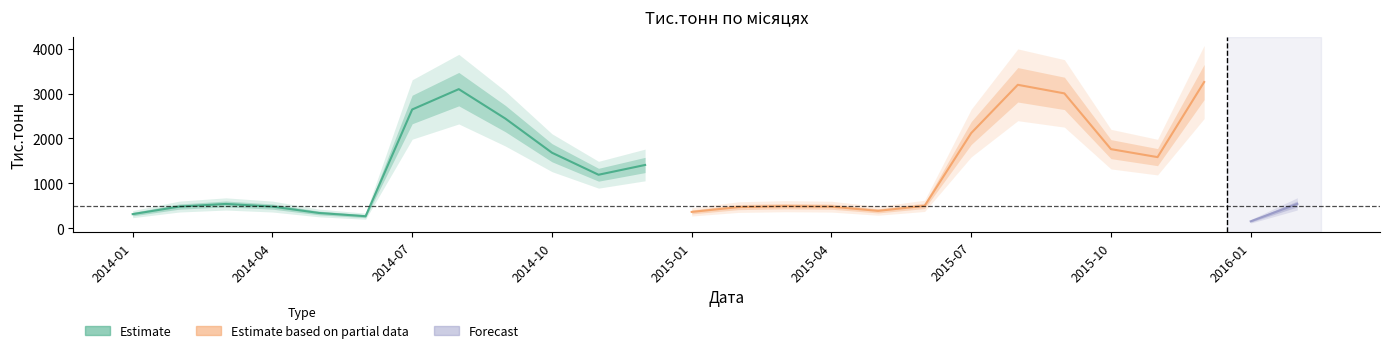

Which has a higher value, 2015-07 or 2015-05?

2015-07